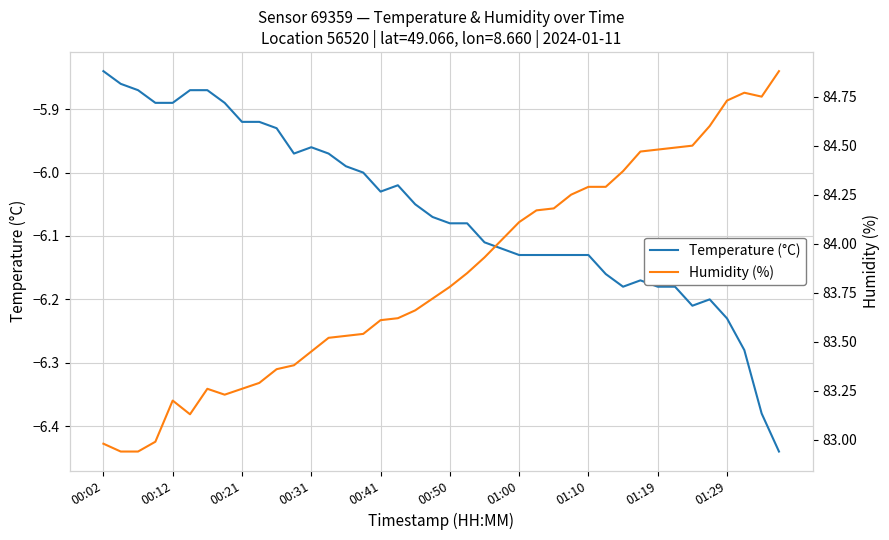

Is it true that Temperature (°C) equals -2.6 at 27?

False